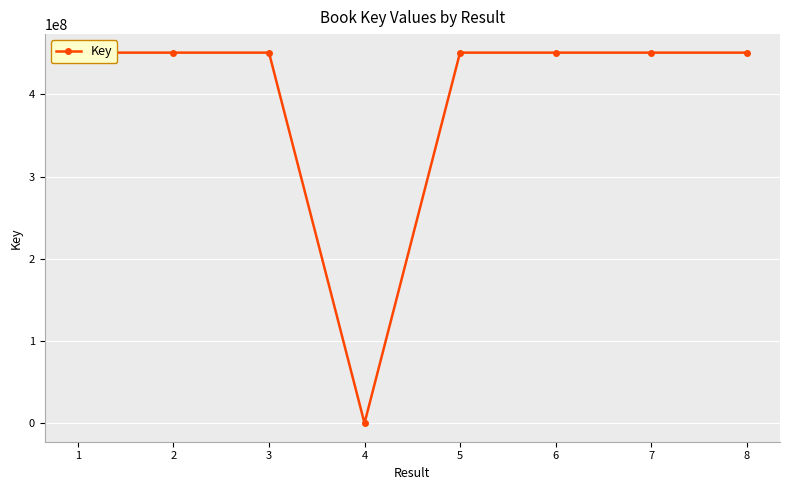

How many data points are less than 450667250?

4